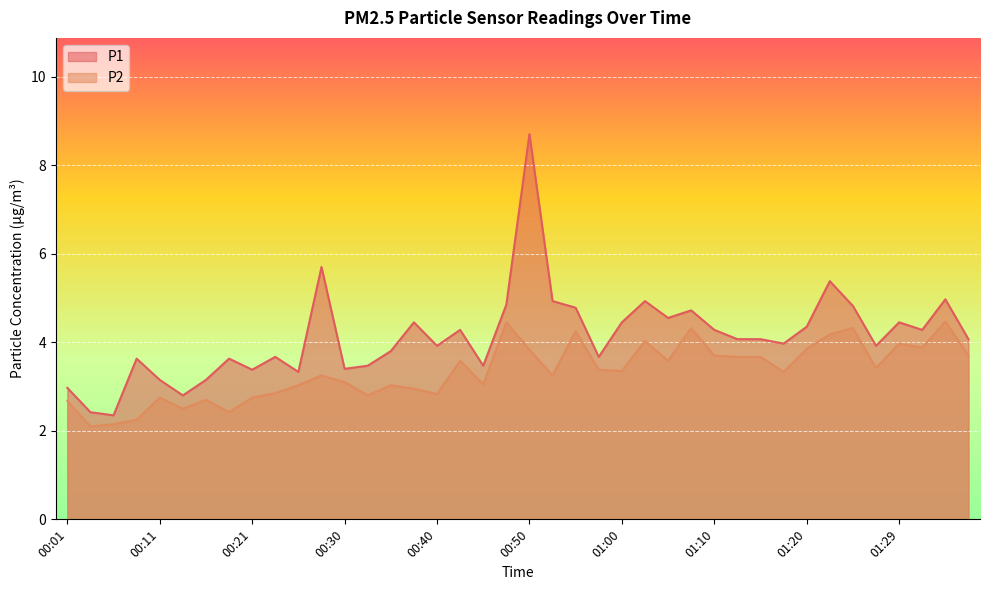

True or false: P1 and P2 cross at least once.

False